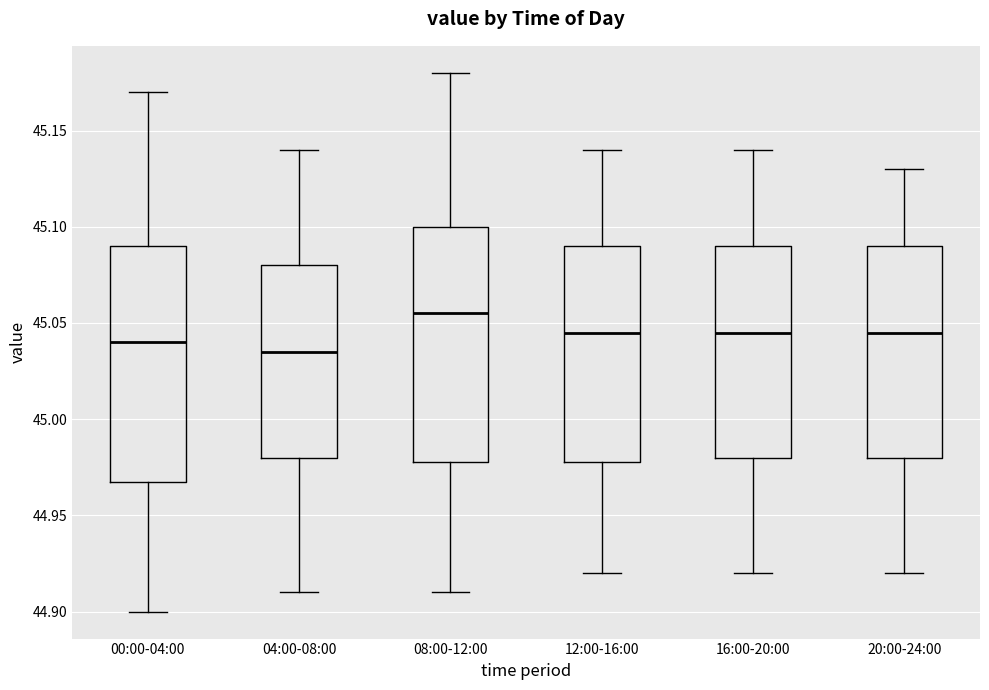

Which box has the lowest median line?

04:00-08:00